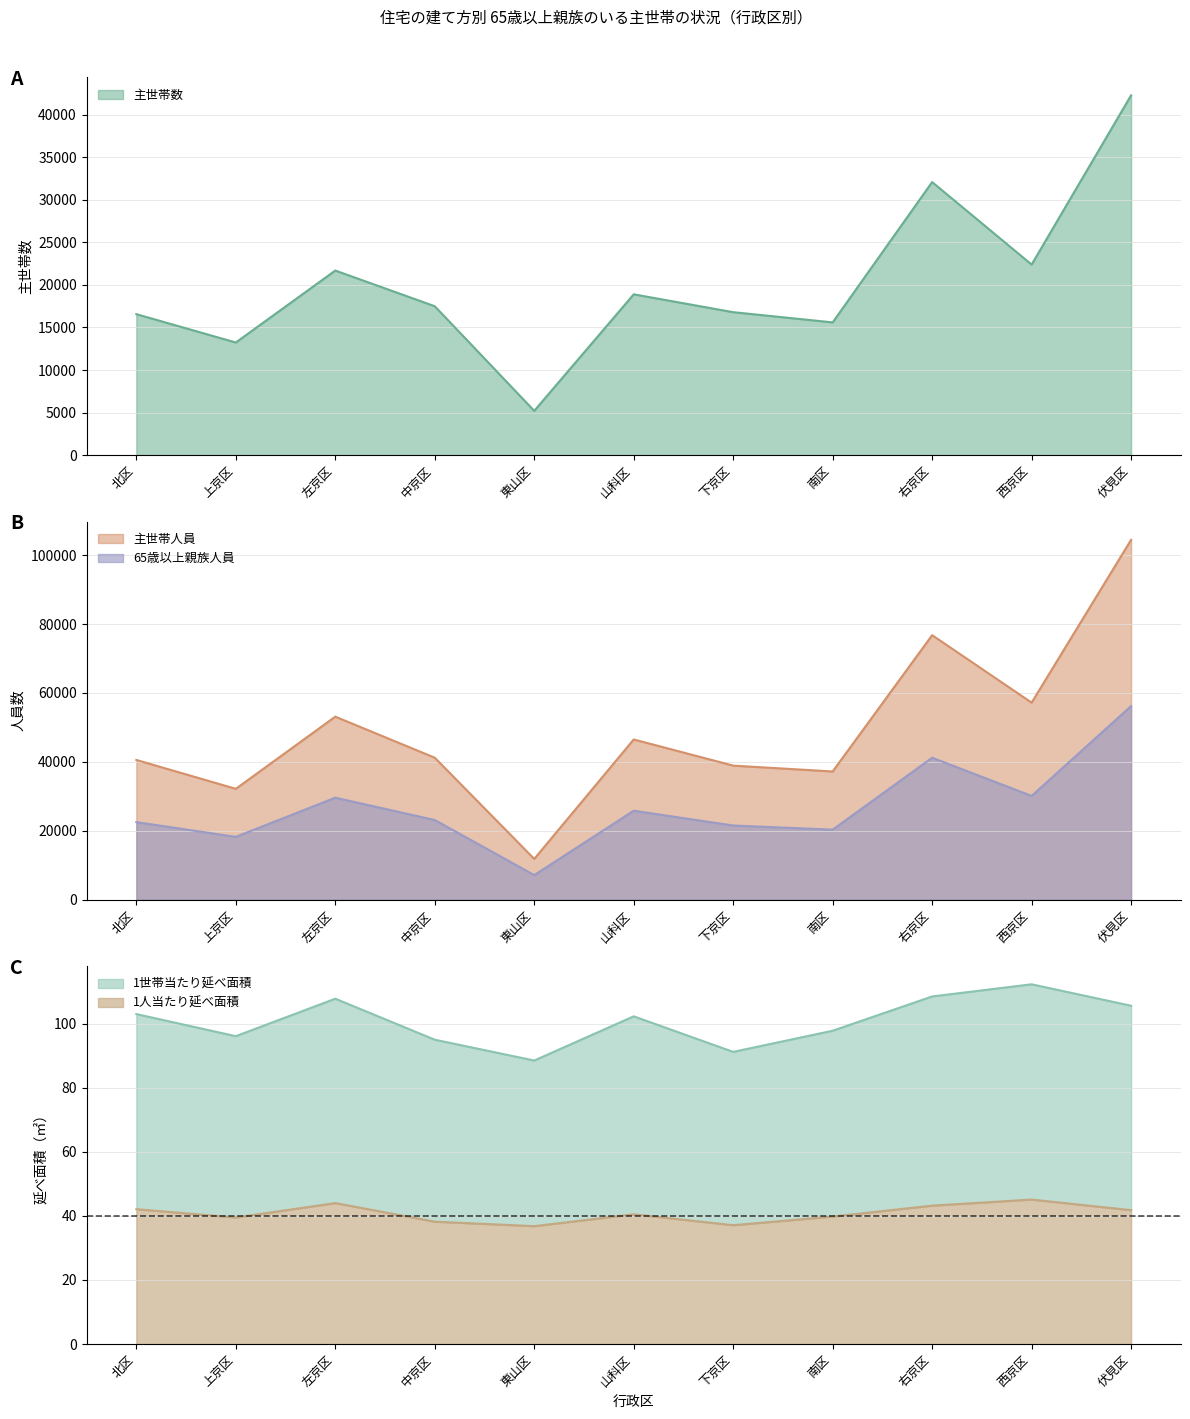

What are all the series names shown in the legend?

主世帯数, 主世帯人員, 65歳以上親族人員, 1世帯当たり延べ面積, 1人当たり延べ面積